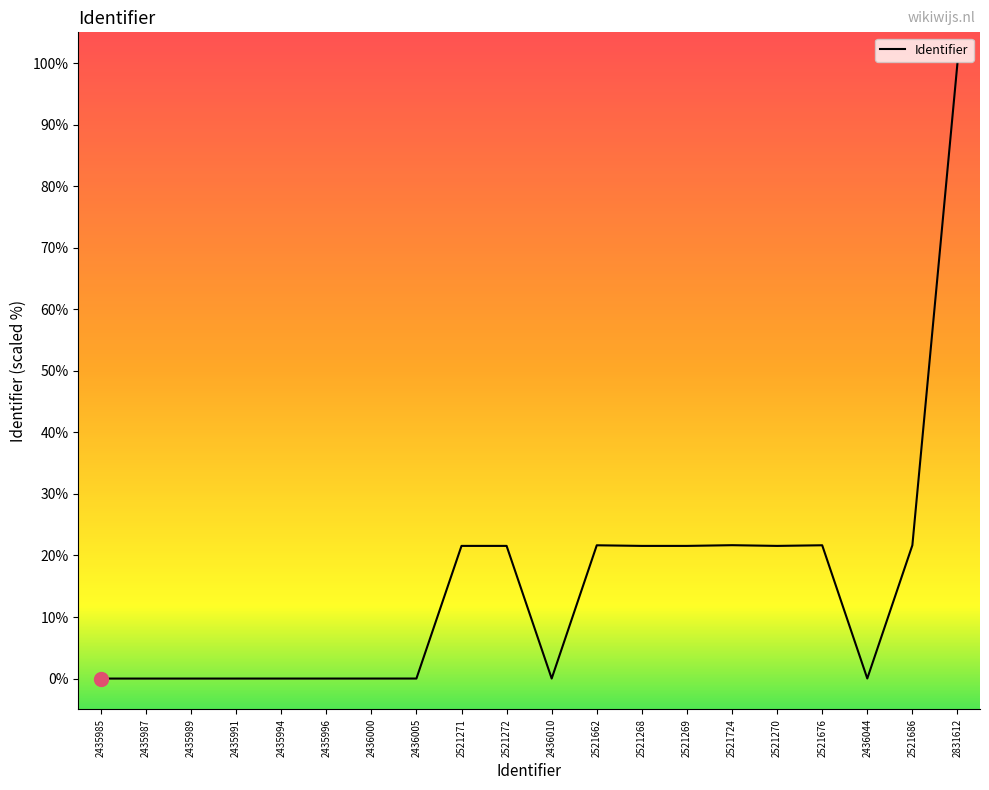

What is the difference between the maximum and minimum values?

100.0